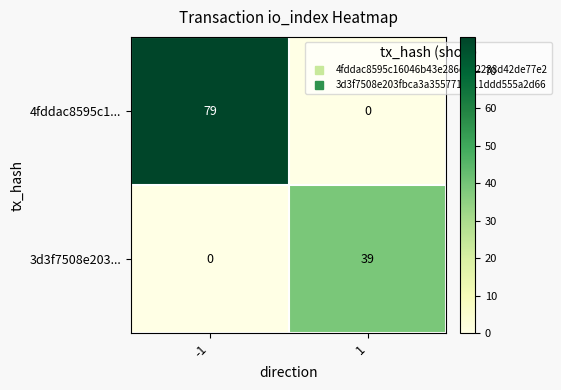

List the series in order of their peak value, lowest first.

3d3f7508e203..., 4fddac8595c1...